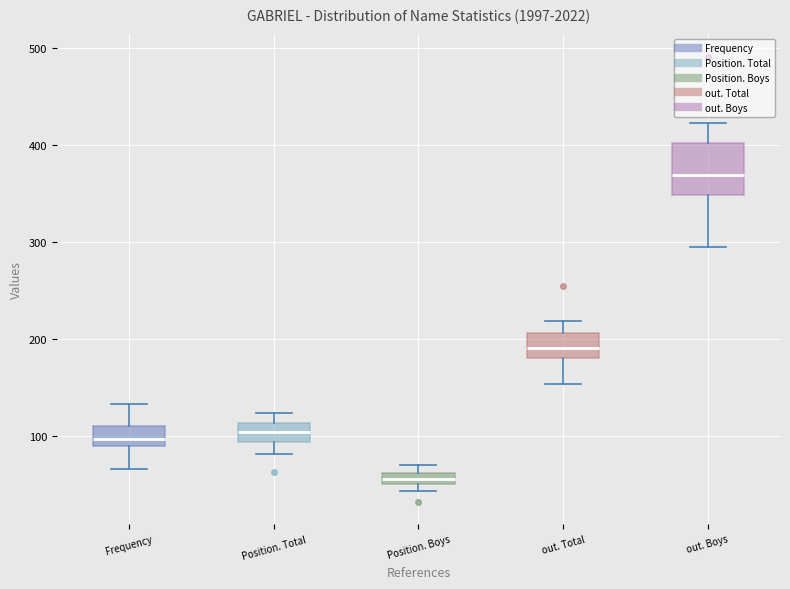

Which box is the tallest, from its lower edge to its upper edge?

out. Boys